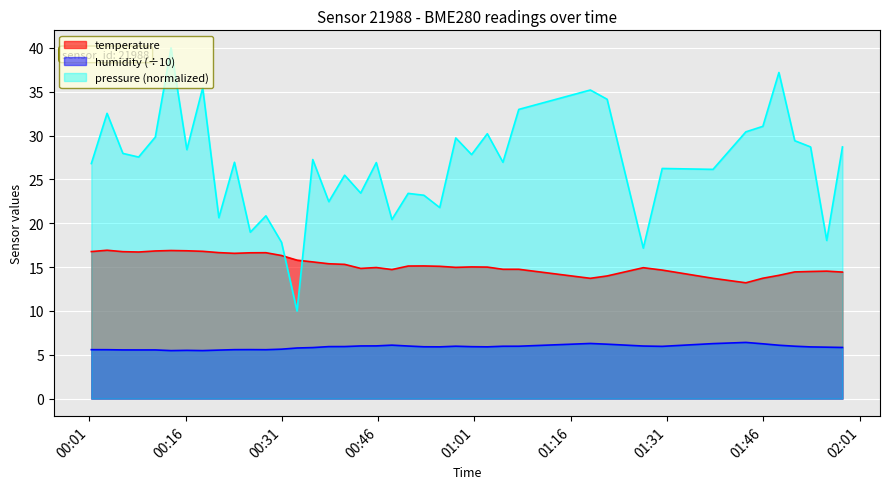

Which series has the largest total across all categories?

pressure (normalized)